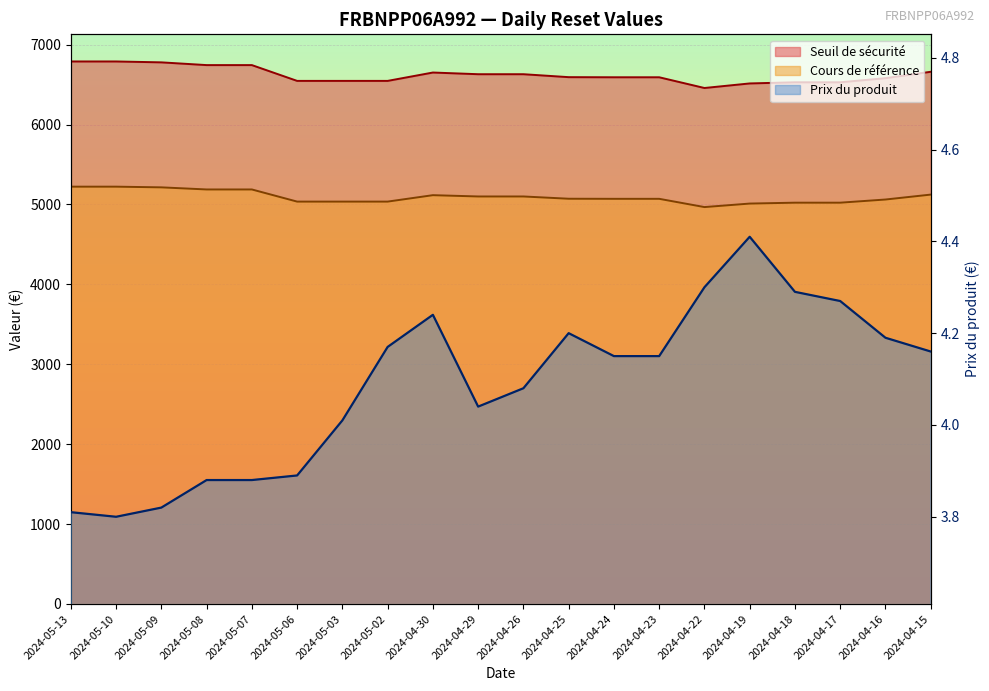

True or false: Seuil de sécurité has more than 1 interior local peaks.

False